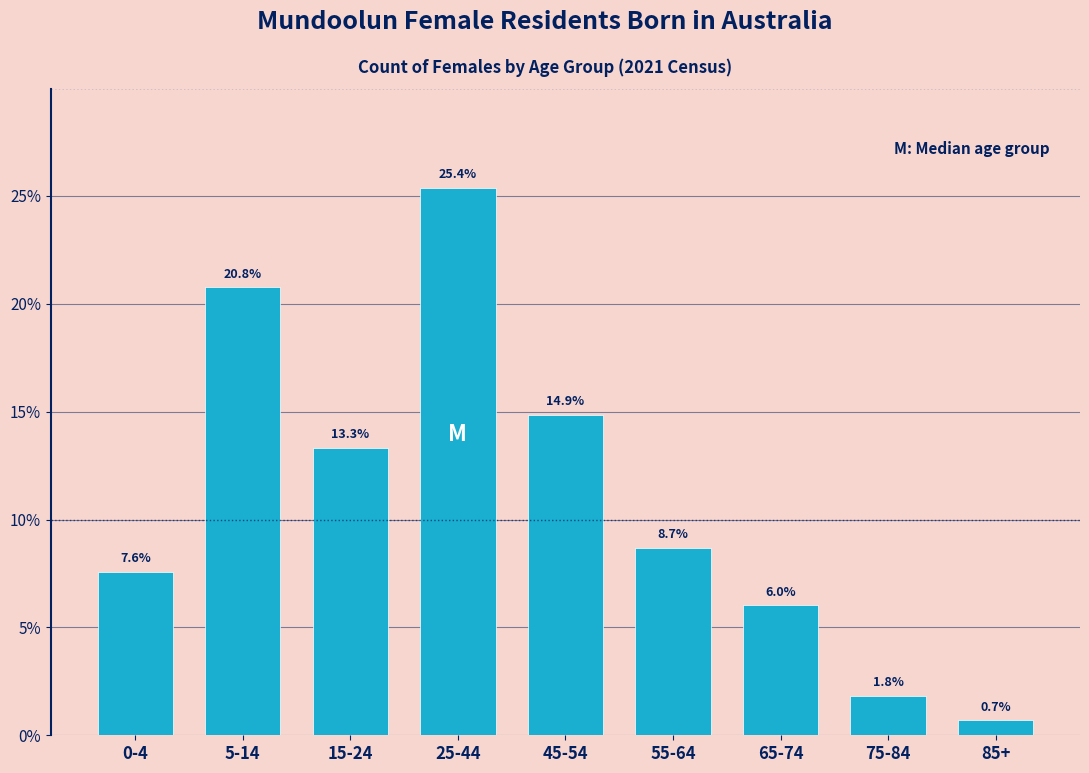

Reading right to left, what are all the values shown in this chart?

85+=0.7	75-84=1.8	65-74=6.0	55-64=8.7	45-54=14.9	25-44=25.4	15-24=13.3	5-14=20.8	0-4=7.6